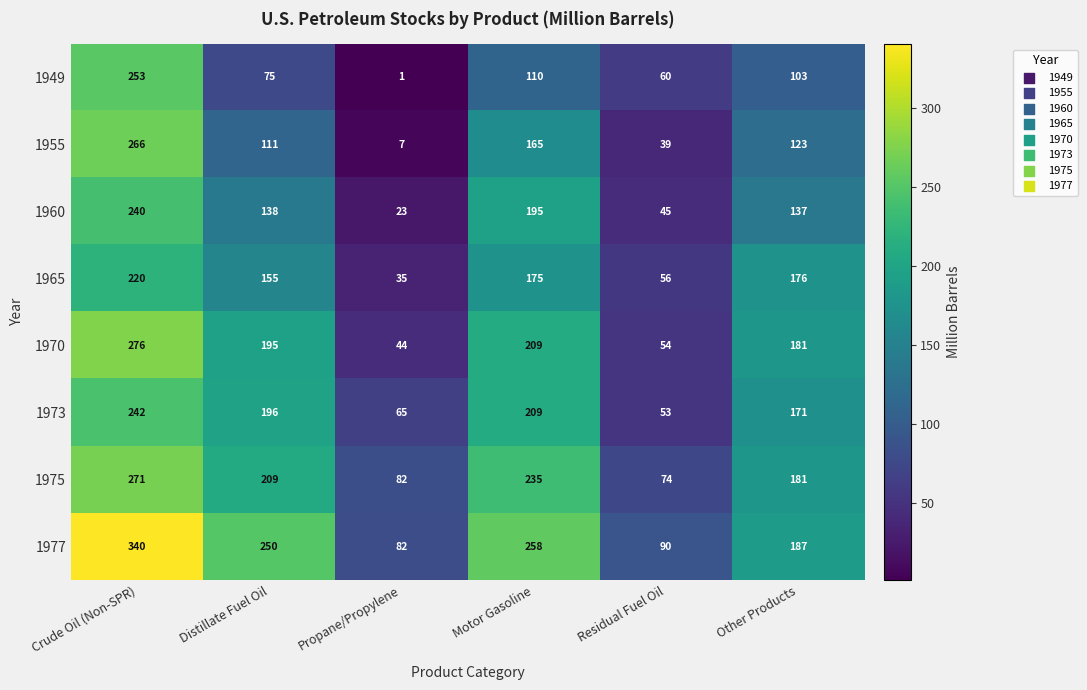

What is the total value across all series at Crude Oil (Non-SPR)?

2108